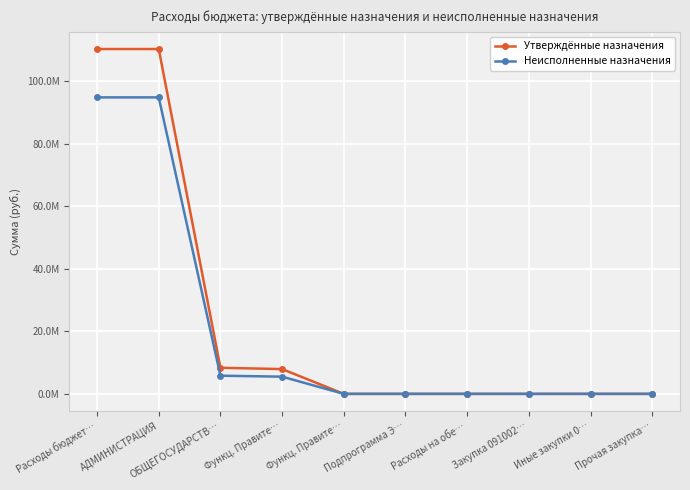

True or false: Неисполненные назначения and Утверждённые назначения cross at least once.

False